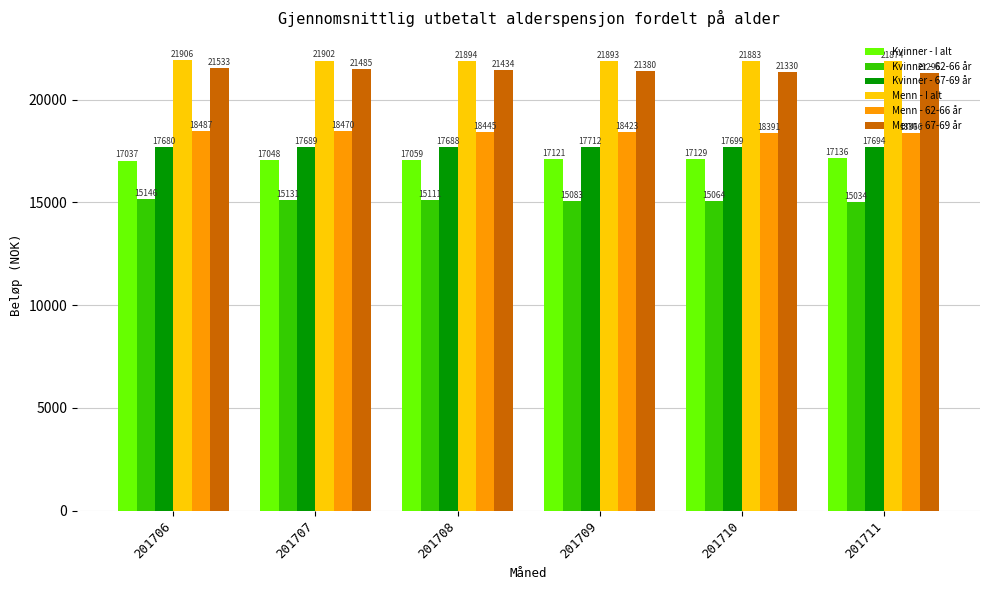

Where is Kvinner - 67-69 år nearest to the value 17696?

201711